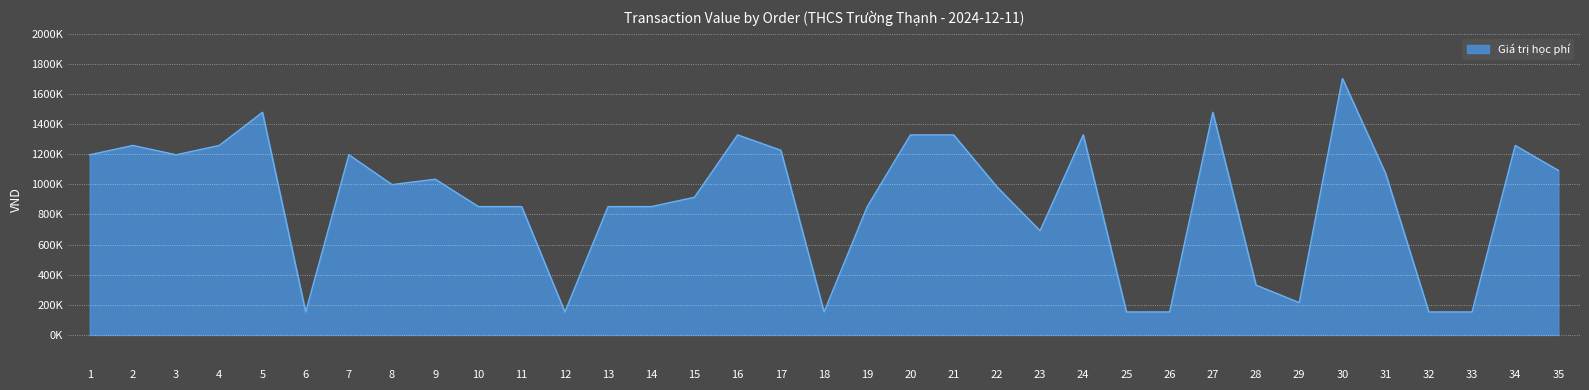

At which label is the value closest to 927760?

15